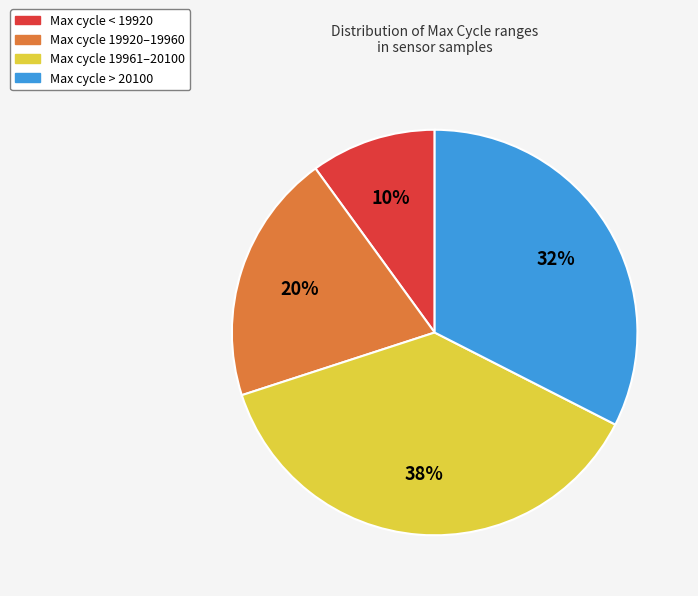

To the nearest percent, what is the average slice percentage?

25%